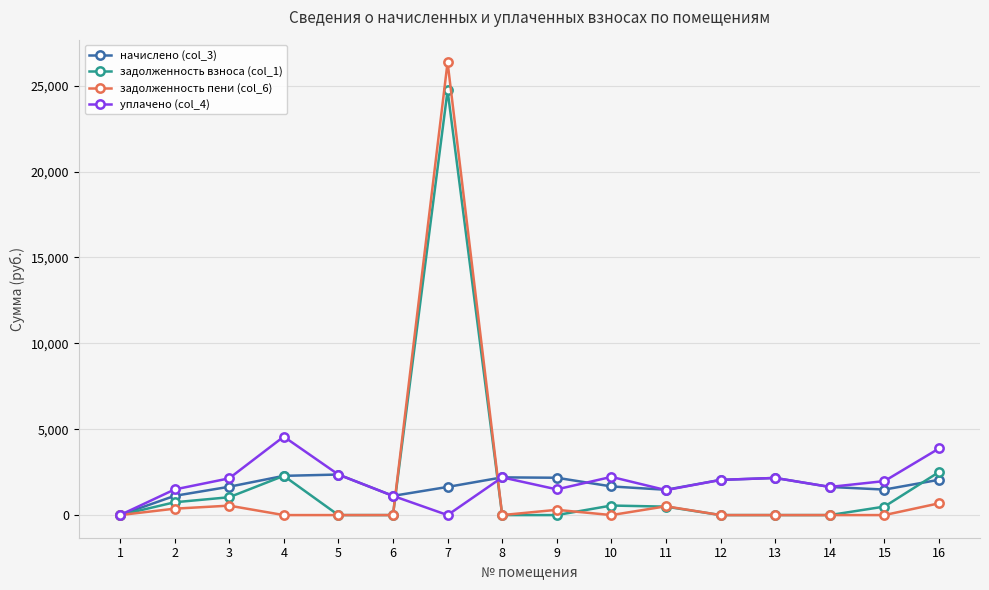

Which series has the widest spread of values?

задолженность пени (col_6)